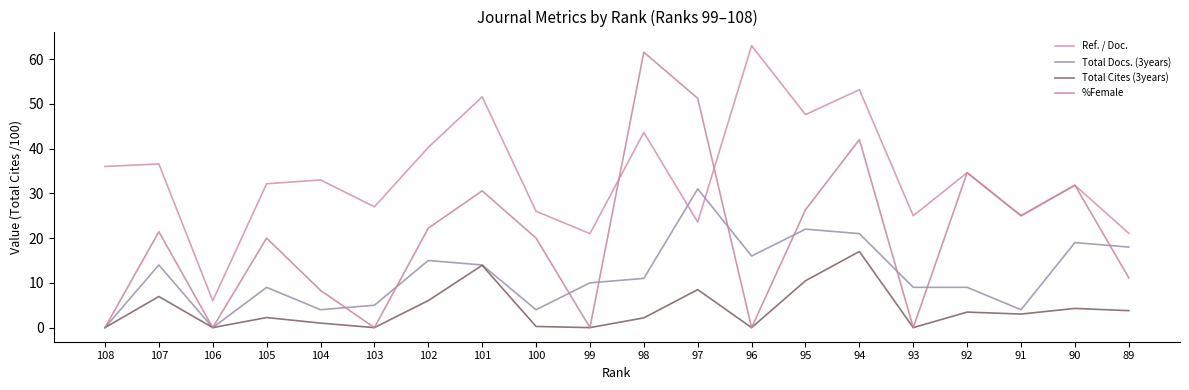

True or false: Total Cites (3years) has more than 2 interior local peaks.

True